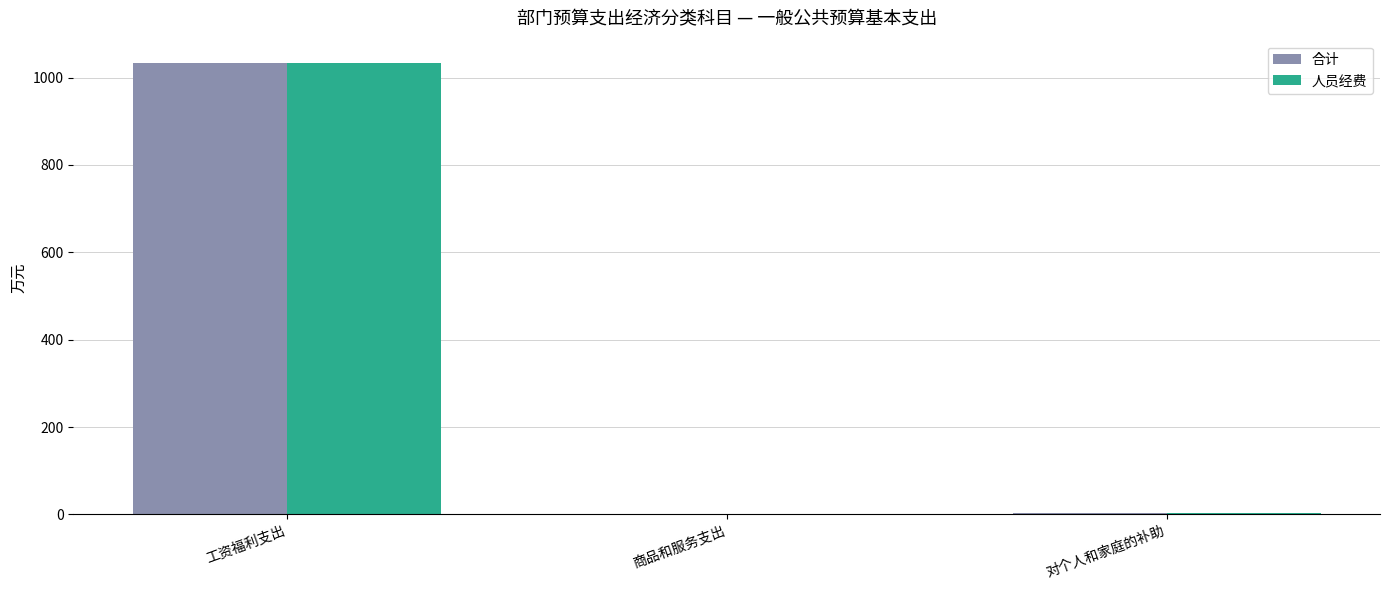

What are all the series names shown in the legend?

合计, 人员经费